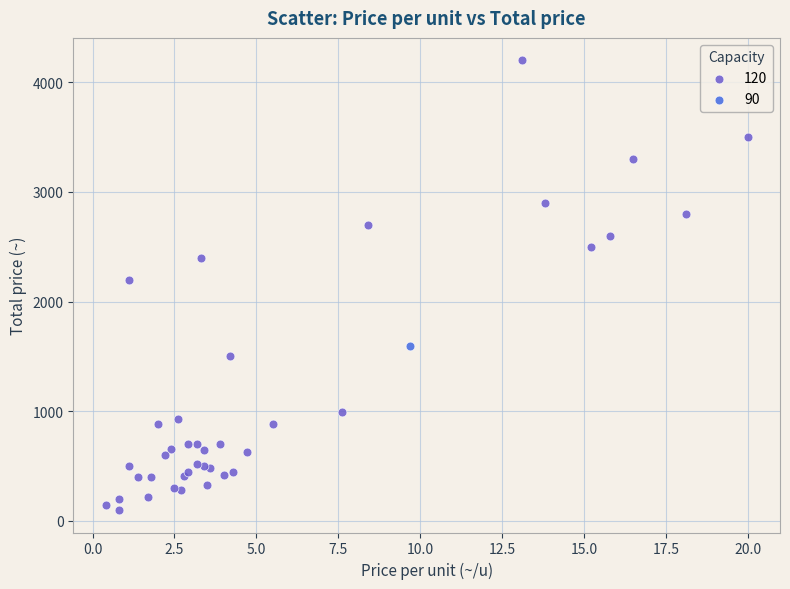

Which series contains the lowest Y value?

120